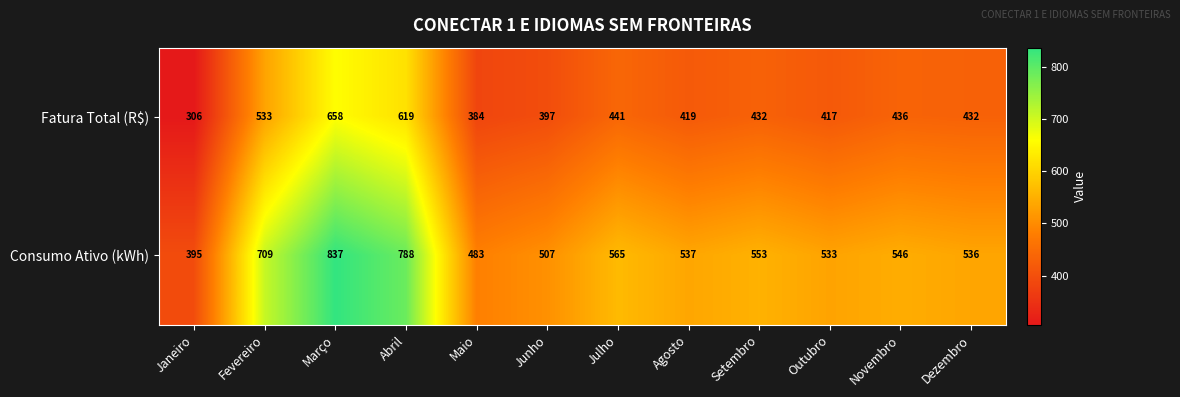

Reading left to right, extract all data points from this chart.

Fatura Total (R$): Janeiro=306	Fevereiro=533	Março=658	Abril=619	Maio=384	Junho=397	Julho=441	Agosto=419	Setembro=432	Outubro=417	Novembro=436	Dezembro=432
Consumo Ativo (kWh): Janeiro=395	Fevereiro=709	Março=837	Abril=788	Maio=483	Junho=507	Julho=565	Agosto=537	Setembro=553	Outubro=533	Novembro=546	Dezembro=536